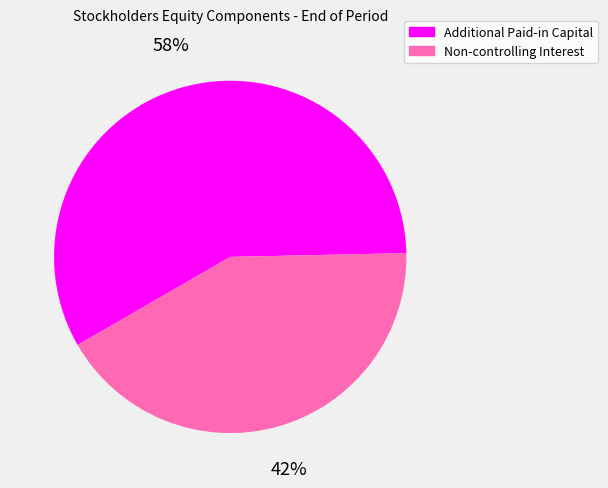

Is it true that Non-controlling Interest is 32% of the pie?

False